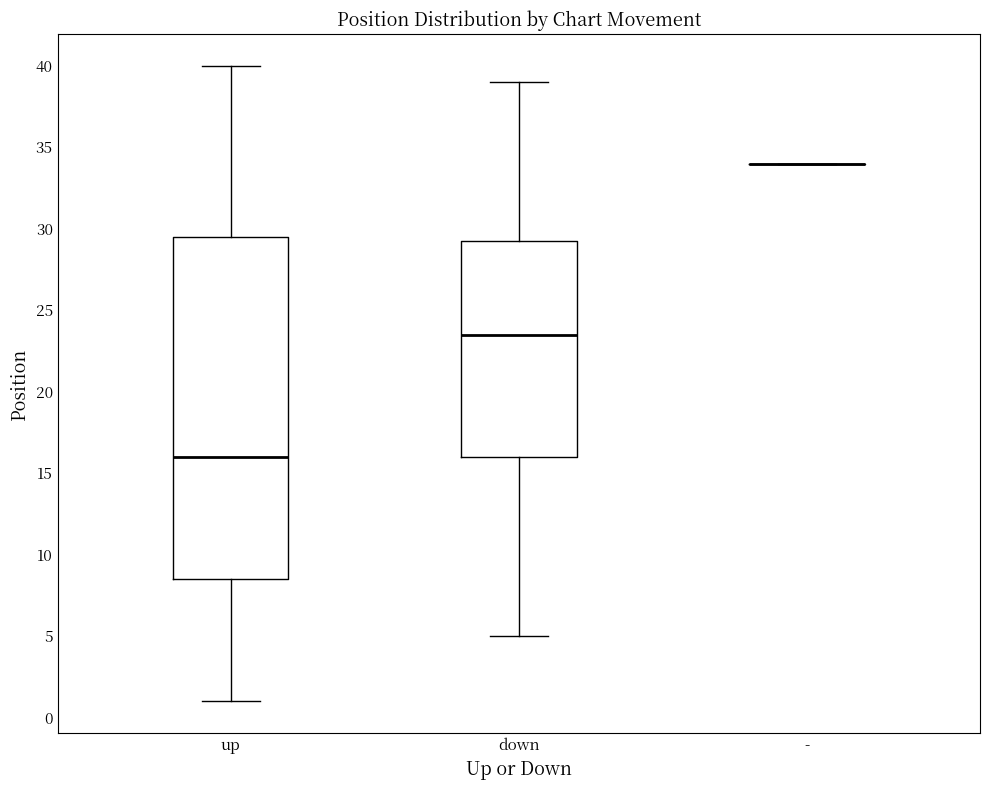

Comparing the boxes themselves (not the whiskers), which one is the tallest?

up